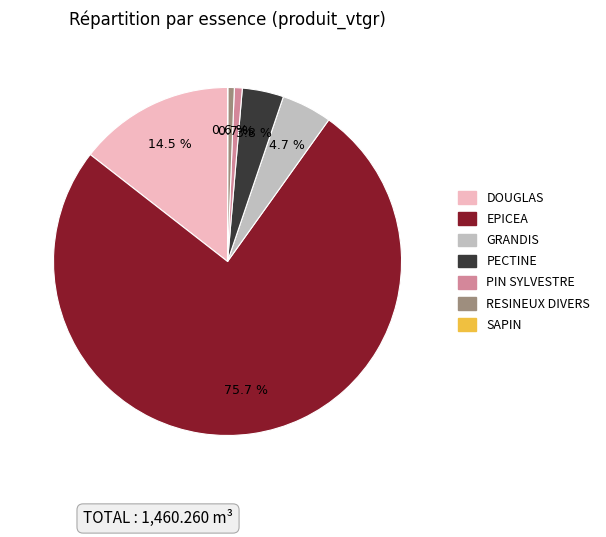

Does any single category account for the majority?

Yes